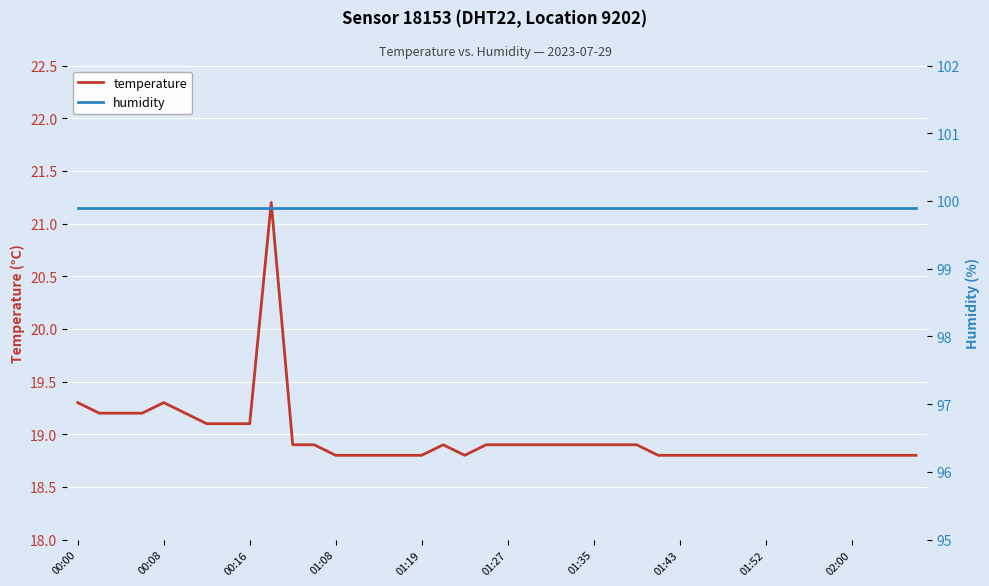

Is it true that temperature equals 19.3 at 00:00?

True